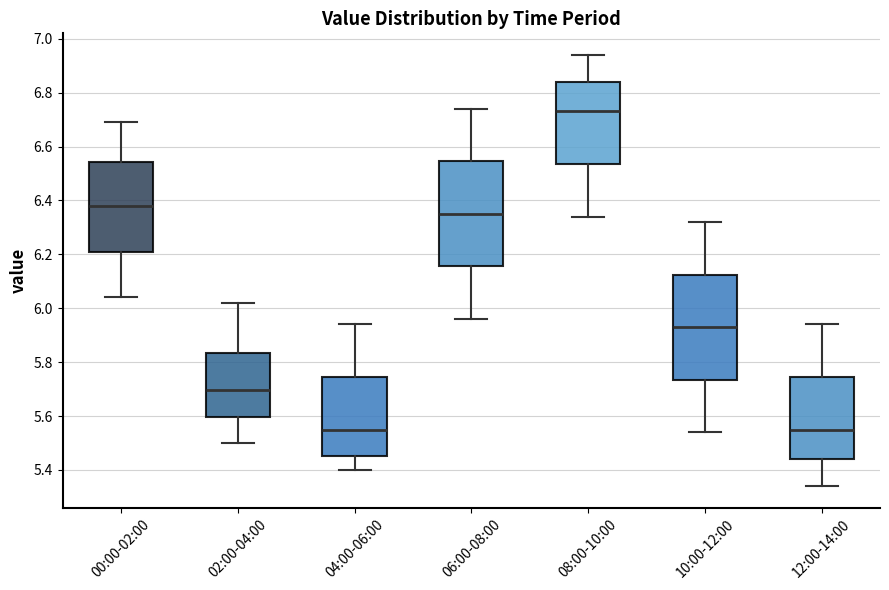

Reading left to right, read every box against the y-axis: the position of its median line, the range the box covers, and the ends of its whiskers. The values are not printed on the chart, so give them approximately, as read against the axis.

00:00-02:00: median 6.38, box 6.20 to 6.54, whiskers 6.04 to 6.70
02:00-04:00: median 5.70, box 5.60 to 5.84, whiskers 5.50 to 6.02
04:00-06:00: median 5.56, box 5.46 to 5.74, whiskers 5.40 to 5.94
06:00-08:00: median 6.36, box 6.16 to 6.54, whiskers 5.96 to 6.74
08:00-10:00: median 6.74, box 6.54 to 6.84, whiskers 6.34 to 6.94
10:00-12:00: median 5.94, box 5.74 to 6.12, whiskers 5.54 to 6.32
12:00-14:00: median 5.56, box 5.44 to 5.74, whiskers 5.34 to 5.94